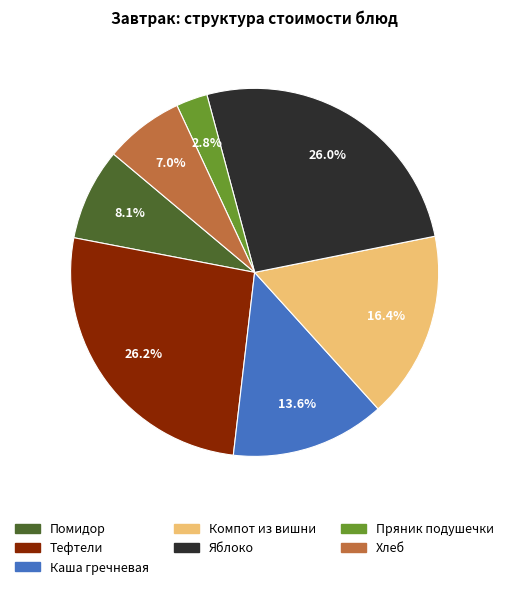

Is the sum of Хлеб and Яблоко greater than half?

No